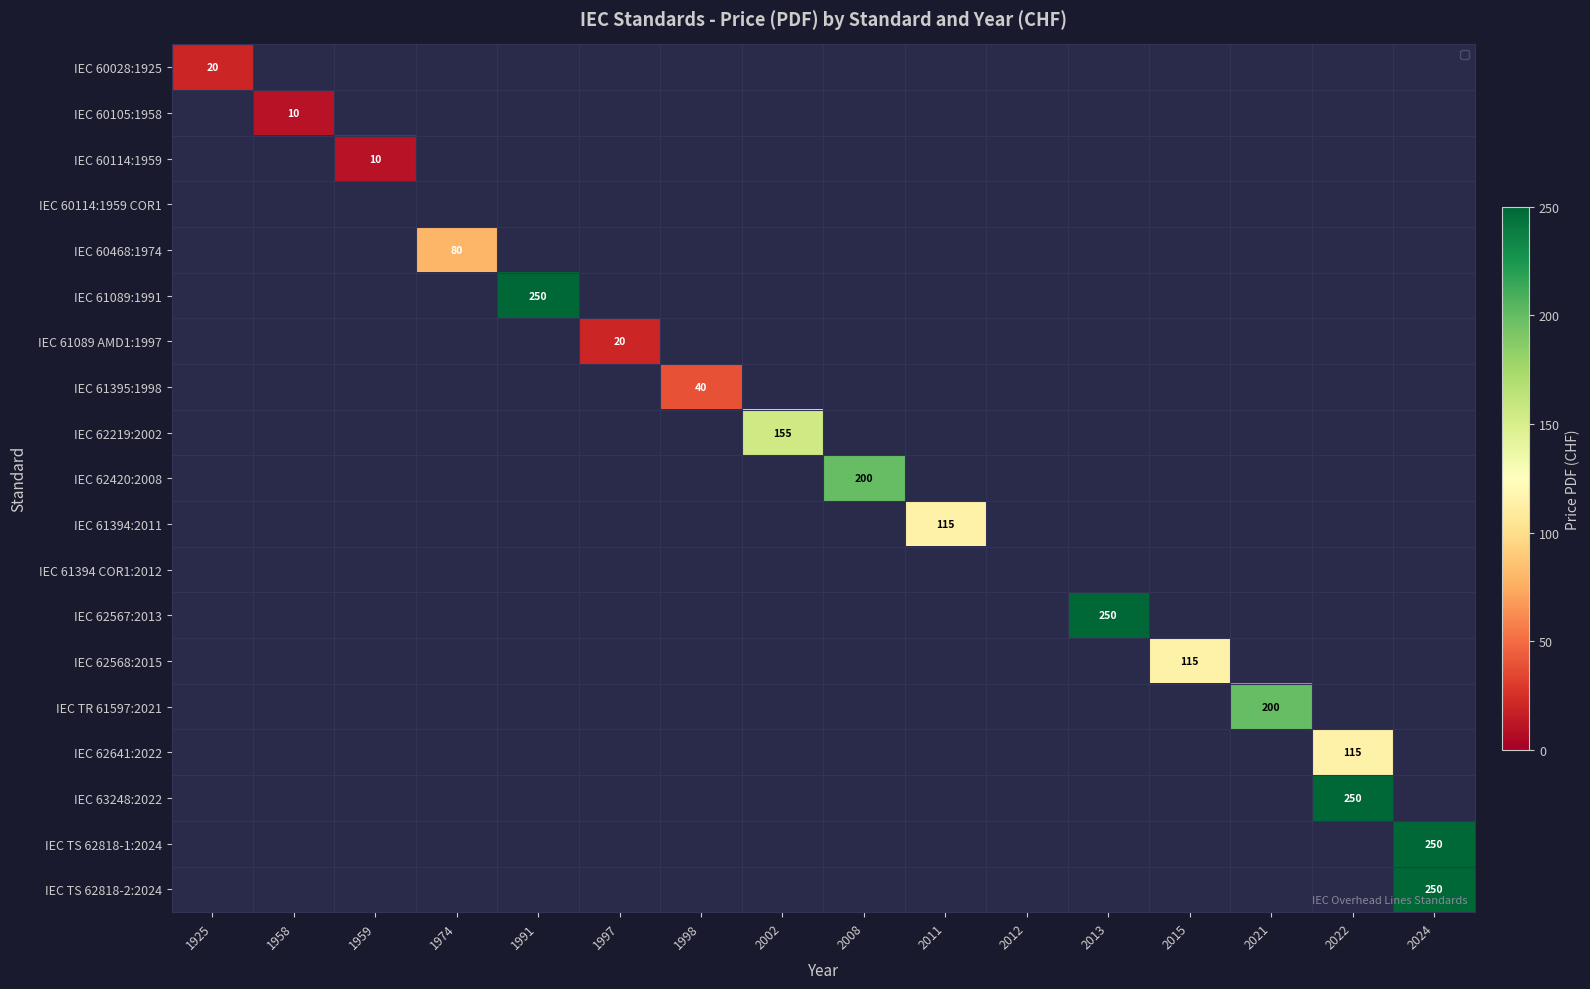

Which has a higher value, 1959 or 2013?

2013